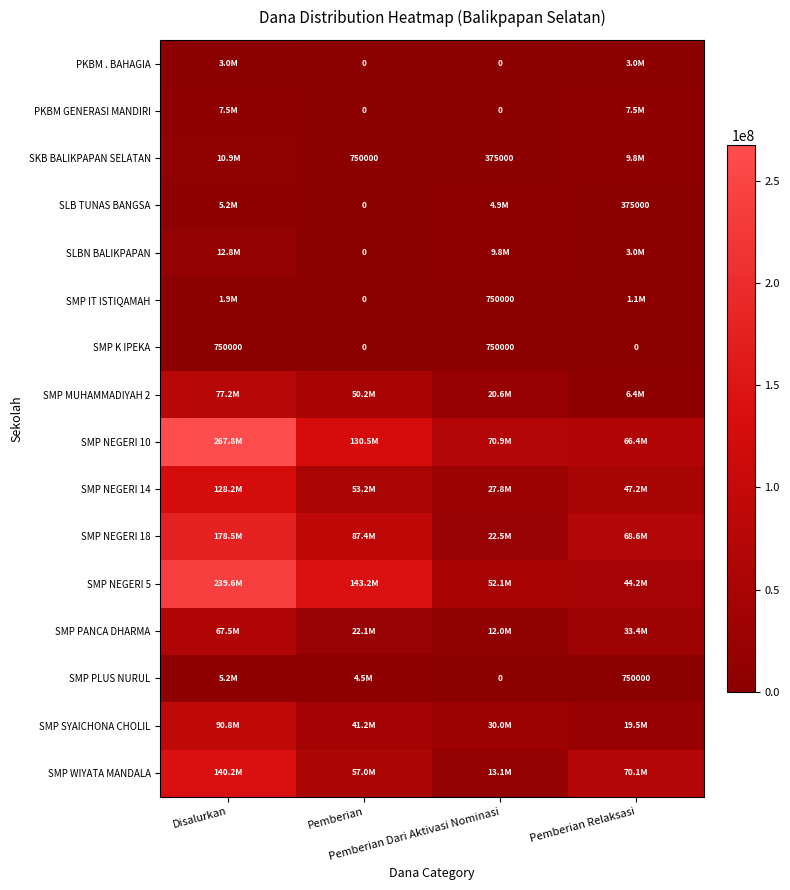

How many values in SMP K IPEKA are above zero?

2